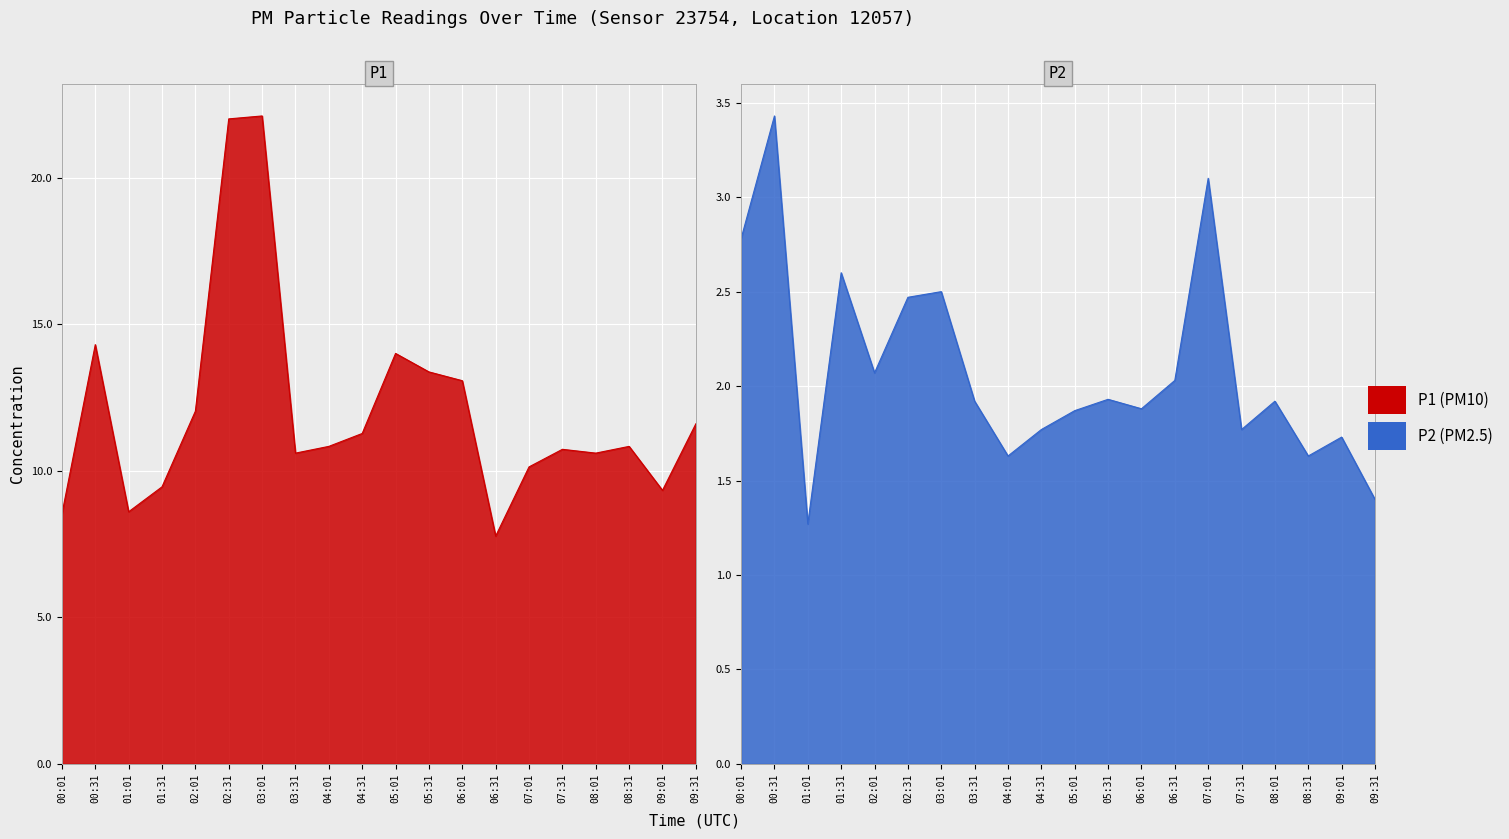

Which label corresponds to the smallest value in the chart?

01:01